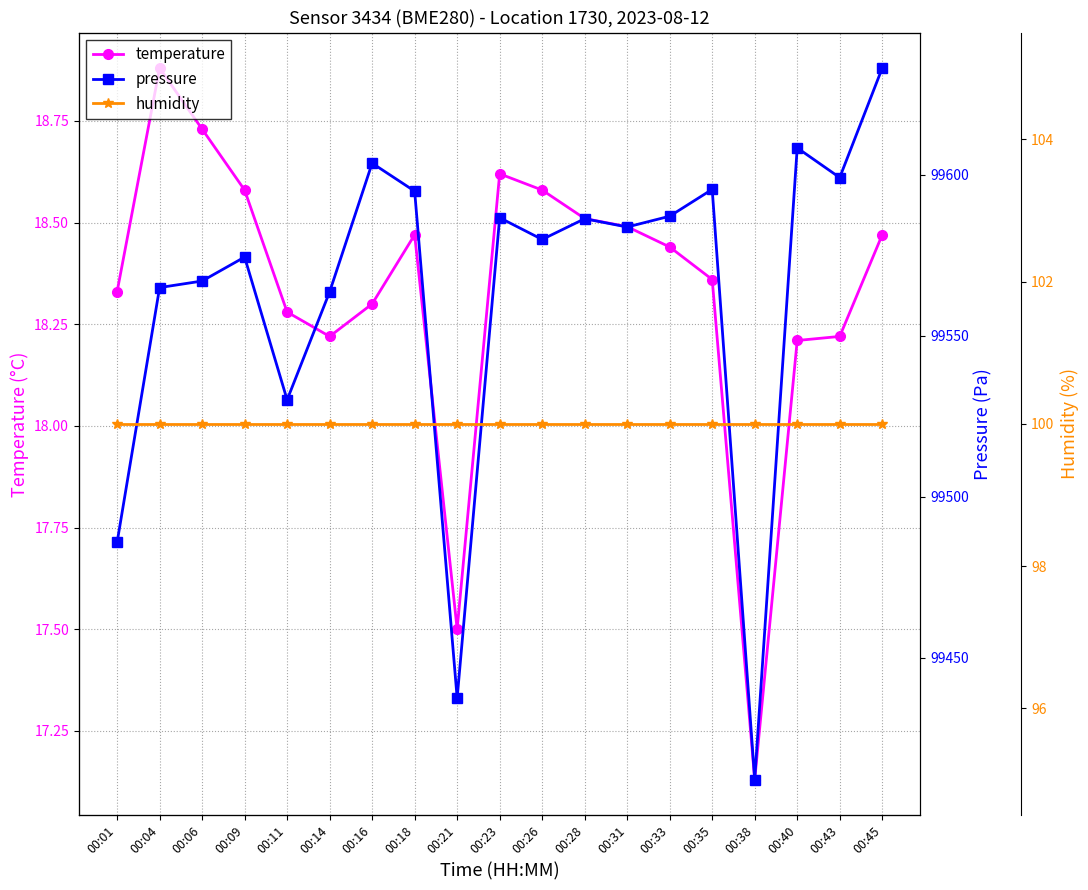

Is the value of pressure at 00:38 greater than the value of temperature at 00:45?

Yes